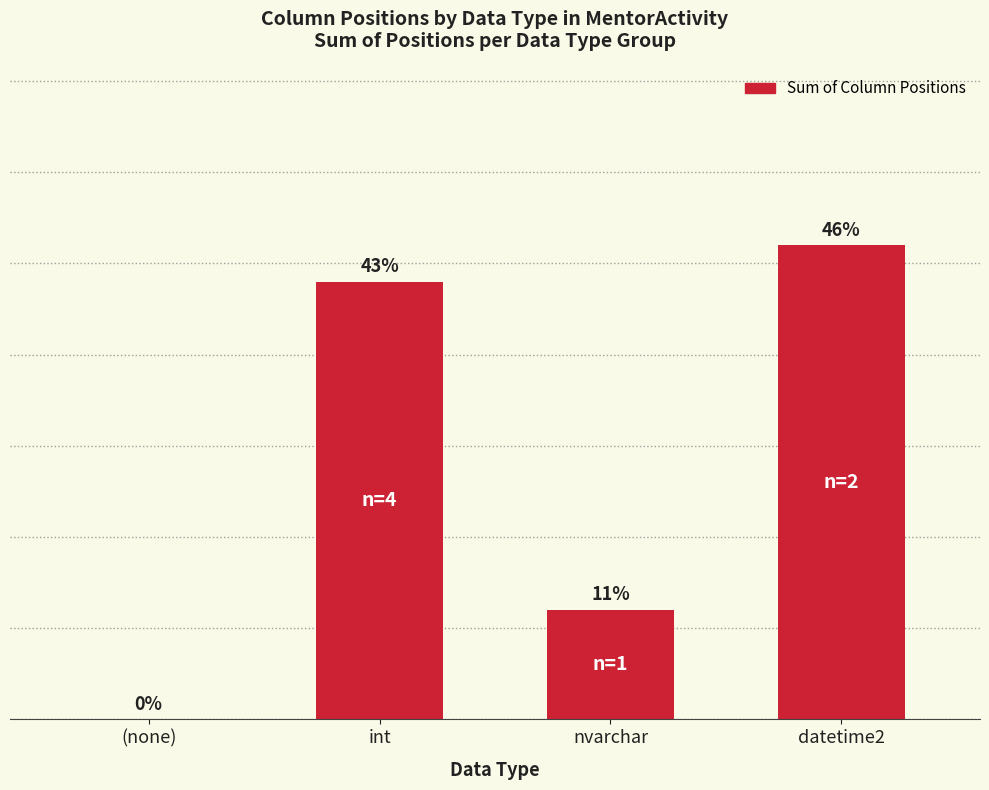

Are the bars horizontal?

No